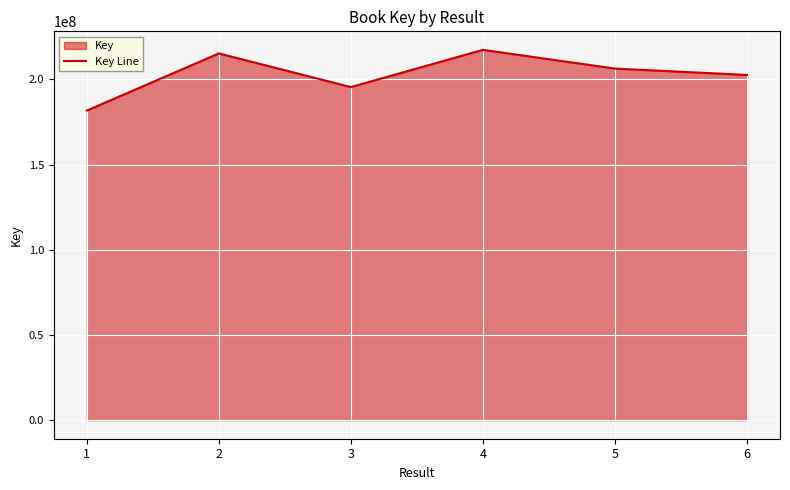

List the labels in order of value, largest first.

4, 2, 5, 6, 3, 1